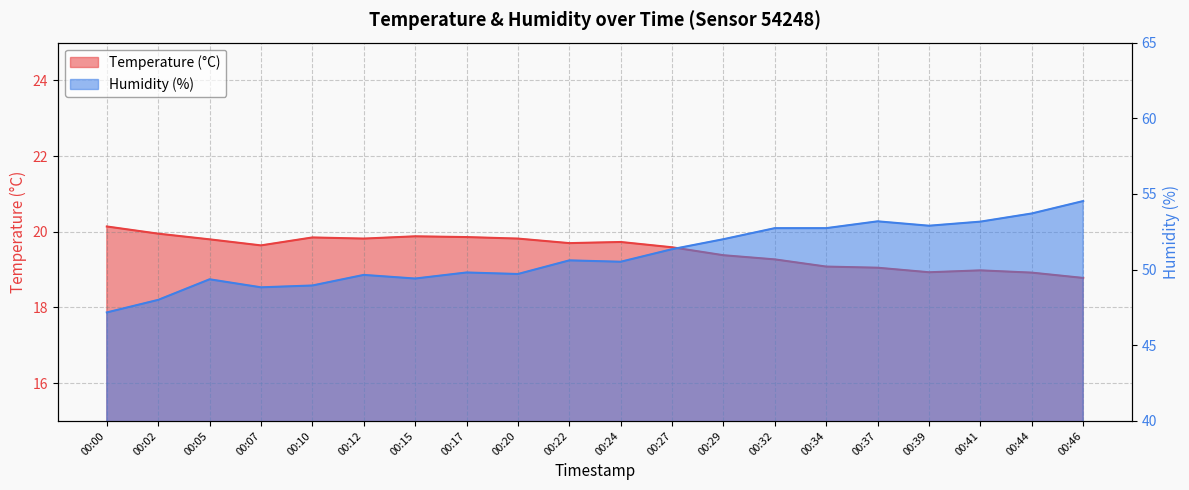

Where is the first local maximum for Temperature (°C)?

00:10